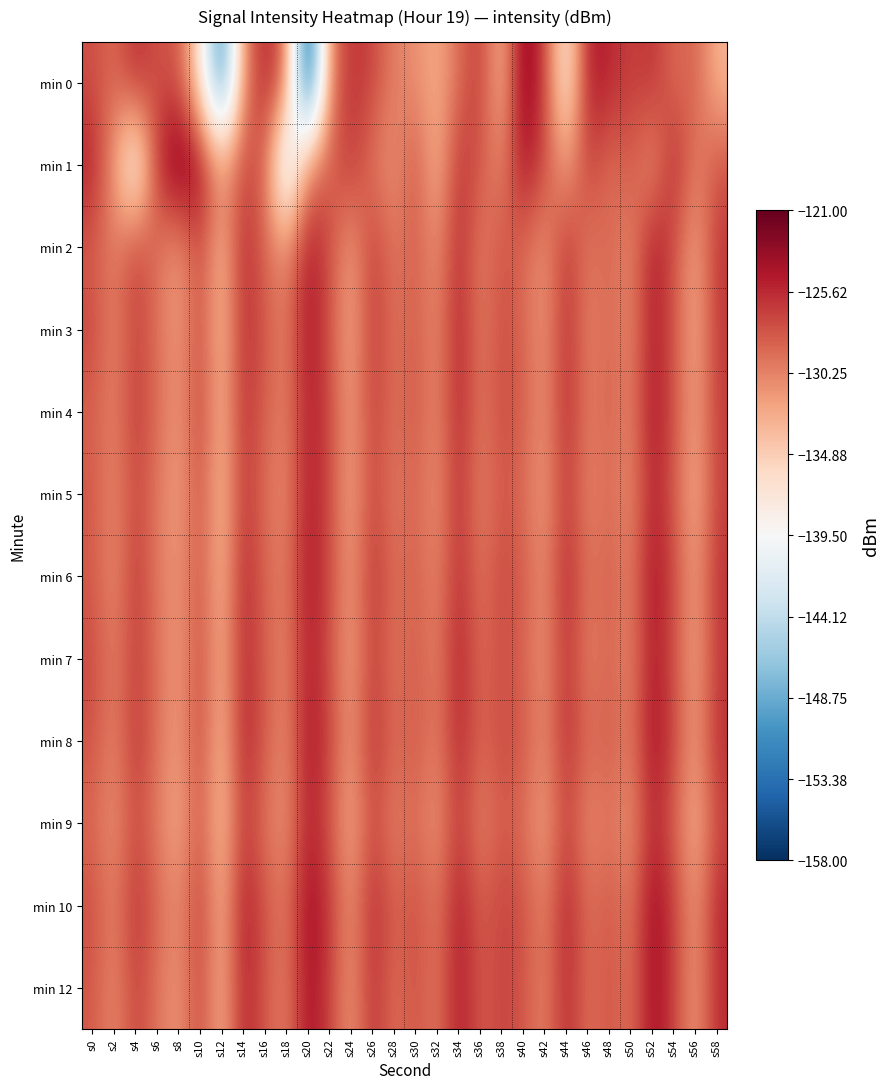

The value of min 2 at s56 is -132.3. True or false?

True